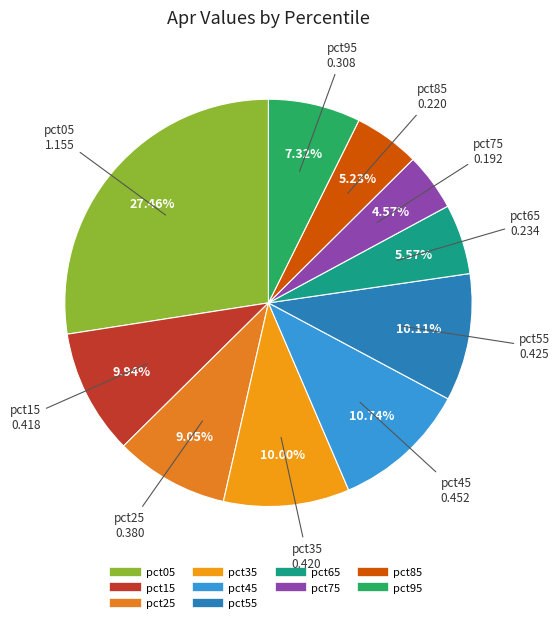

How many segments does this pie chart have?

10